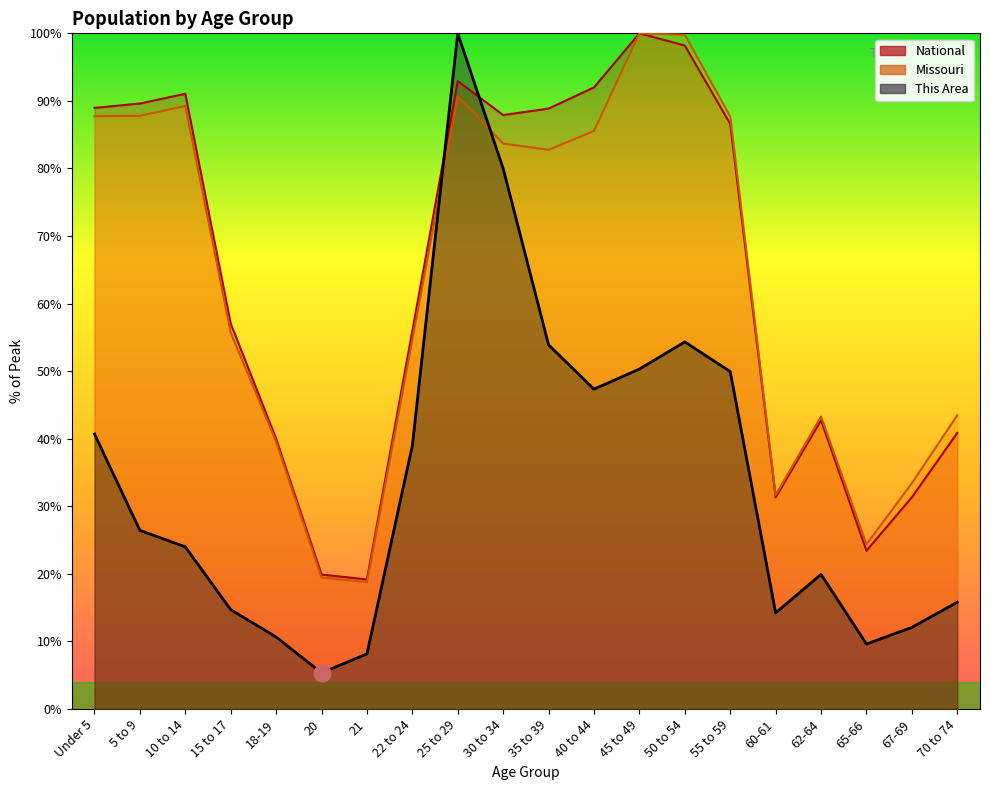

True or false: Missouri and National cross at least once.

False